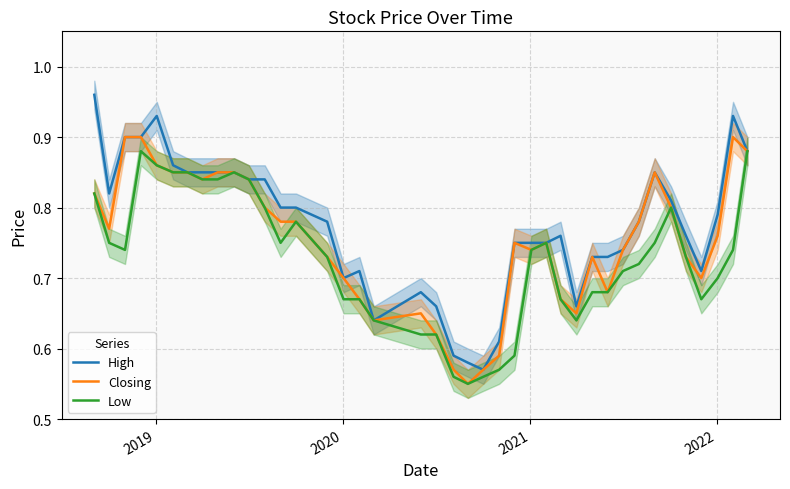

What are all the series names shown in the legend?

High, Closing, Low